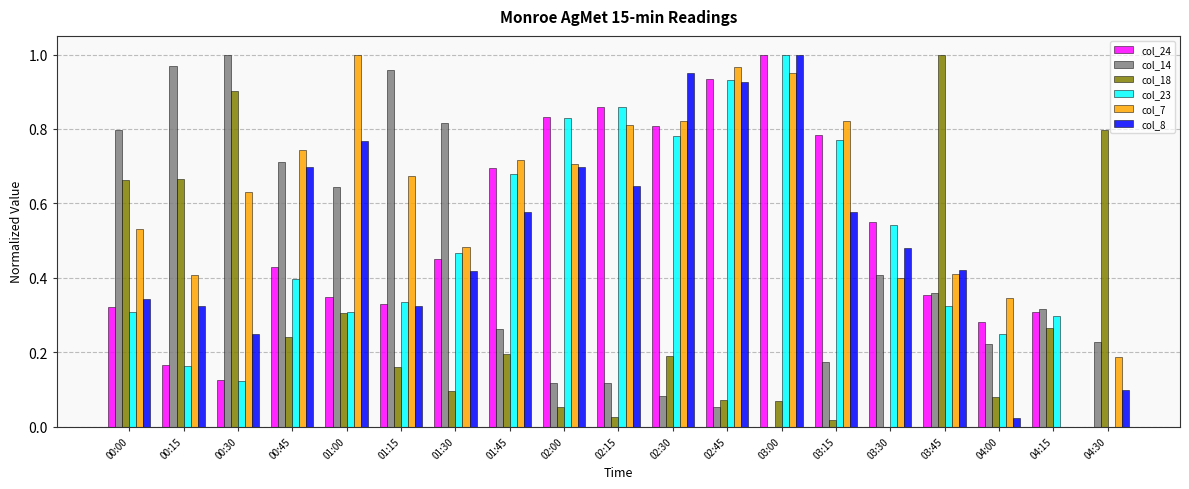

How many values in the col_24 series exceed 0?

18